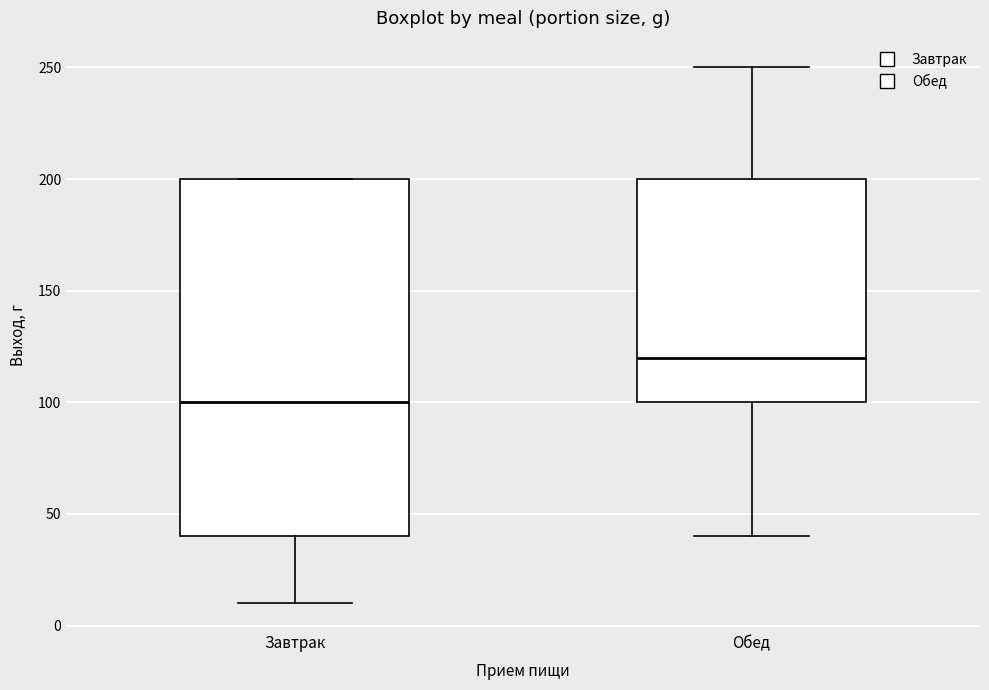

Comparing the boxes themselves (not the whiskers), which one is the tallest?

Завтрак